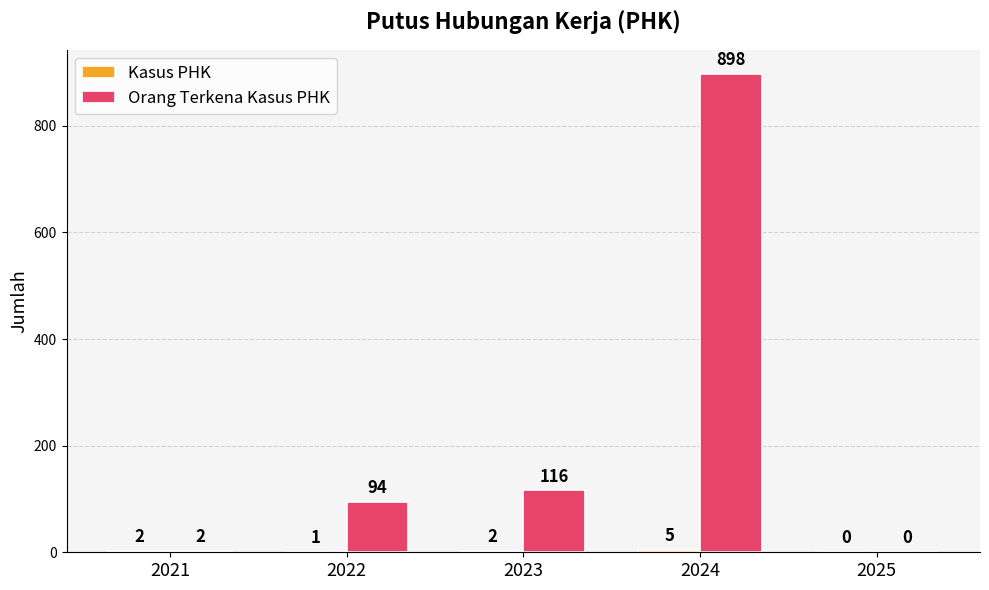

How many series are shown in this chart?

2